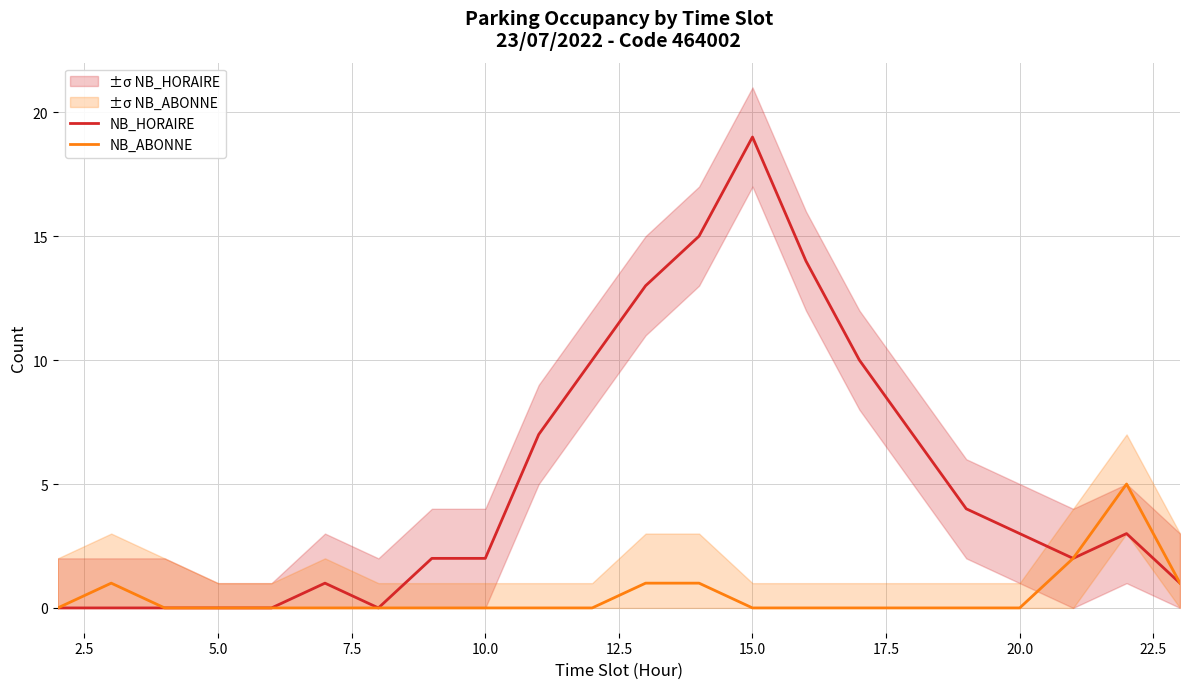

True or false: NB_ABONNE has more than 1 points higher than both neighbors.

True